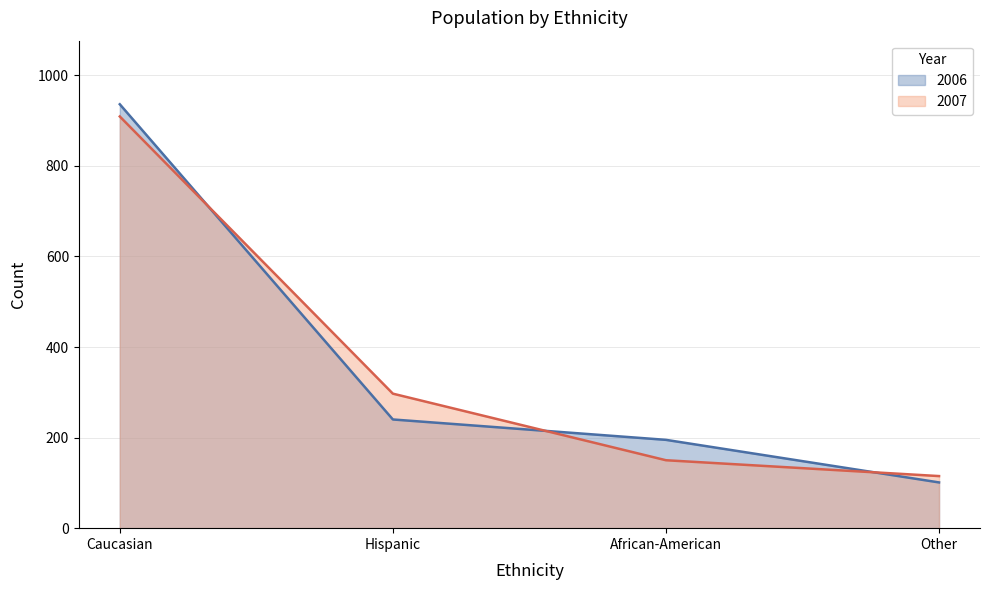

Is it true that 2007 equals 909 at Caucasian?

True